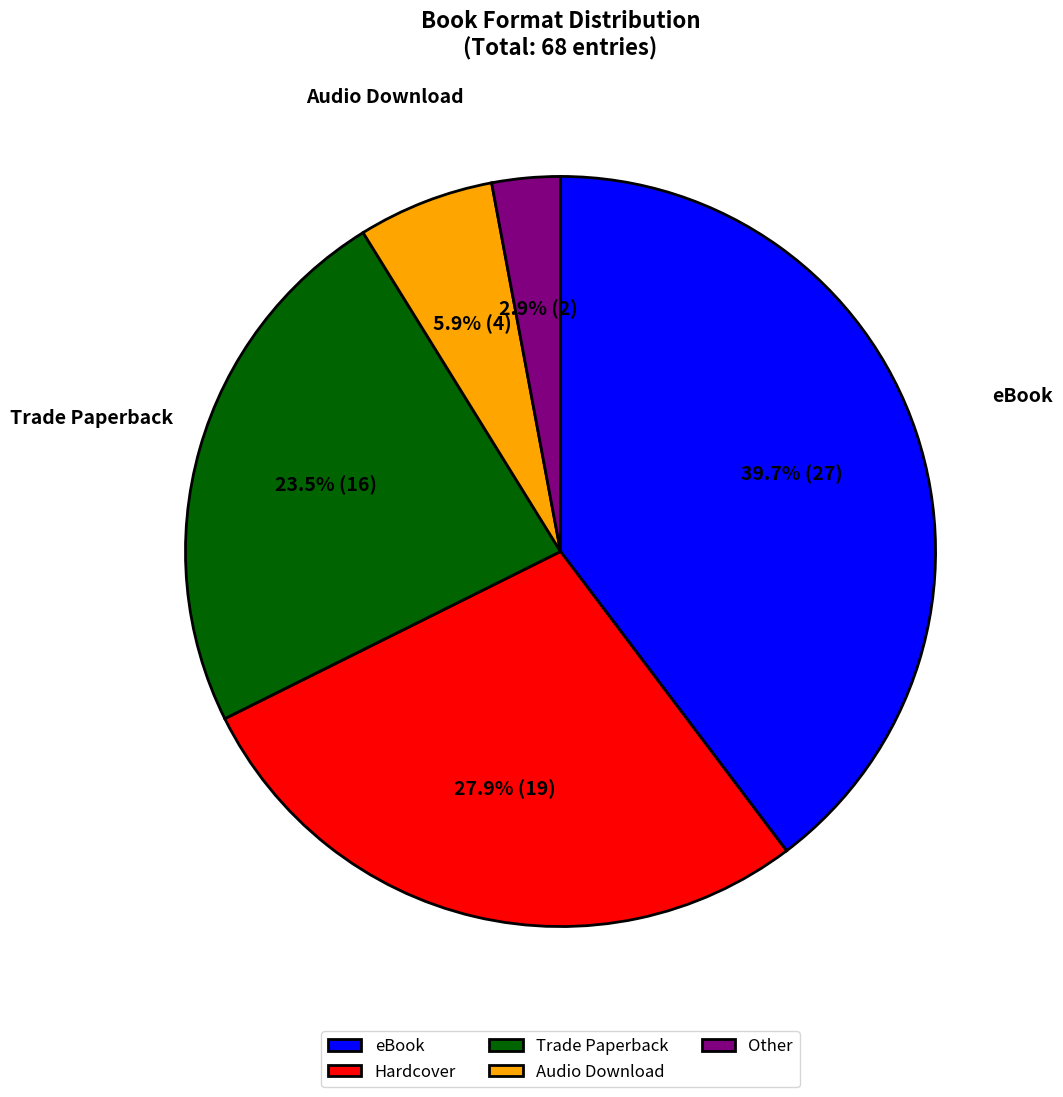

Which has a higher value, eBook or Trade Paperback?

eBook